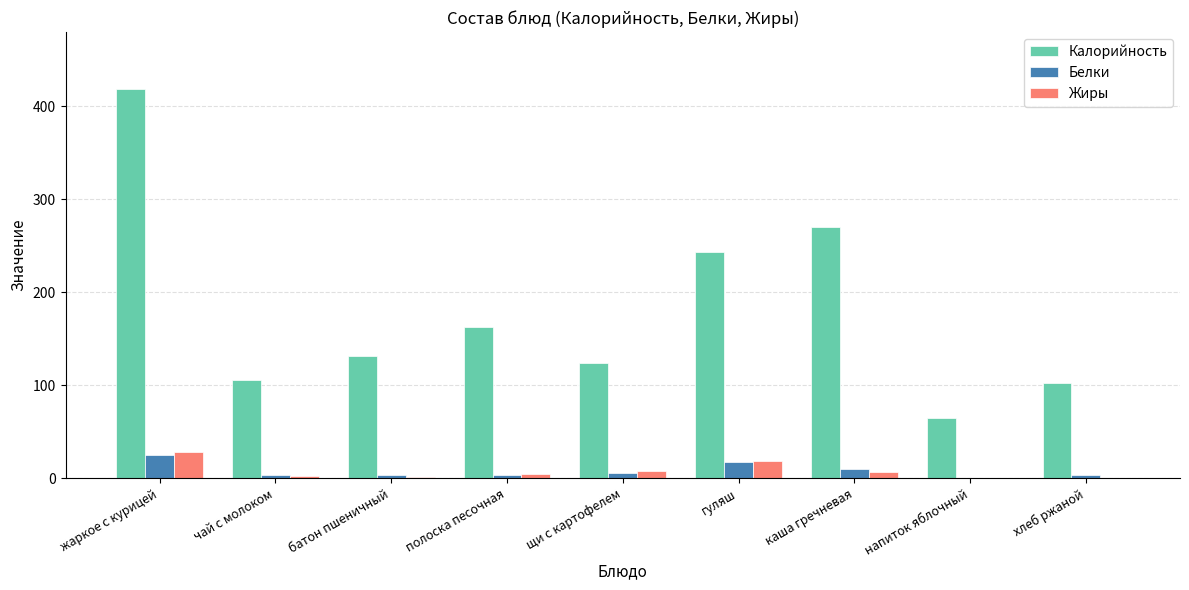

At which category is the sum across all series the highest?

жаркое с курицей